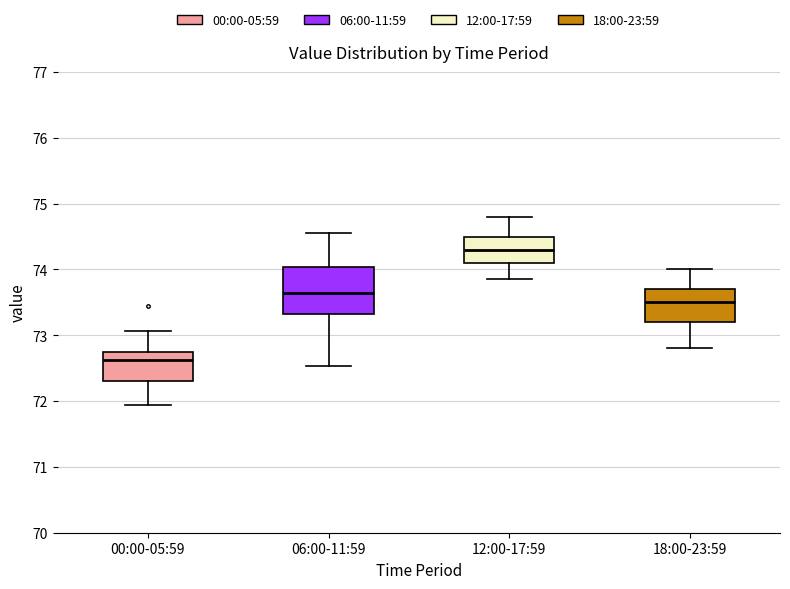

Reading left to right, transcribe this box plot: for each box, give where its median line is, the range the box spans, and where its two whiskers end, as read against the y-axis. The values are not printed on the chart, so give them approximately, as read against the axis.

00:00-05:59: median 72.6, box 72.3 to 72.8, whiskers 71.9 to 73.1
06:00-11:59: median 73.7, box 73.3 to 74.0, whiskers 72.5 to 74.6
12:00-17:59: median 74.3, box 74.1 to 74.5, whiskers 73.9 to 74.8
18:00-23:59: median 73.5, box 73.2 to 73.7, whiskers 72.8 to 74.0